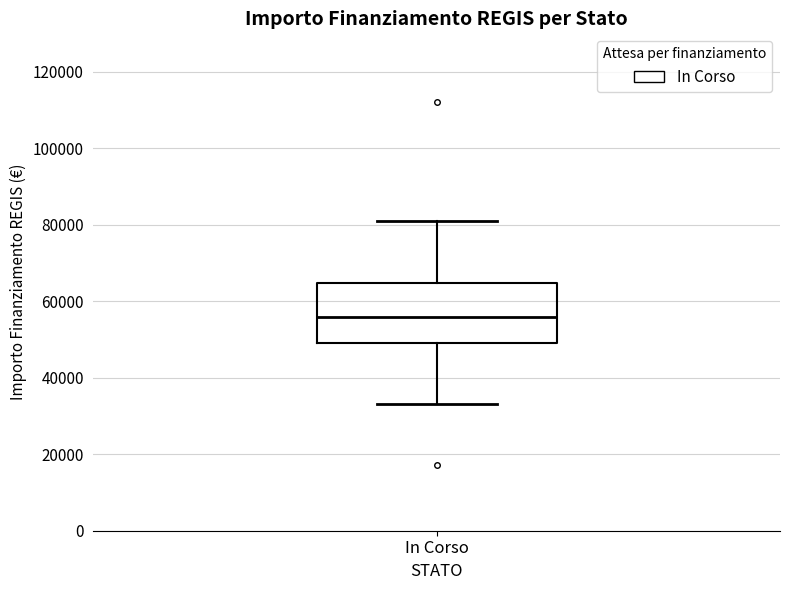

Transcribe this box plot: give where the median line is, the range the box spans, and where the two whiskers end, as read against the y-axis. The values are not printed on the chart, so give them approximately, as read against the axis.

median 56000, box 50000 to 64000, whiskers 32000 to 80000